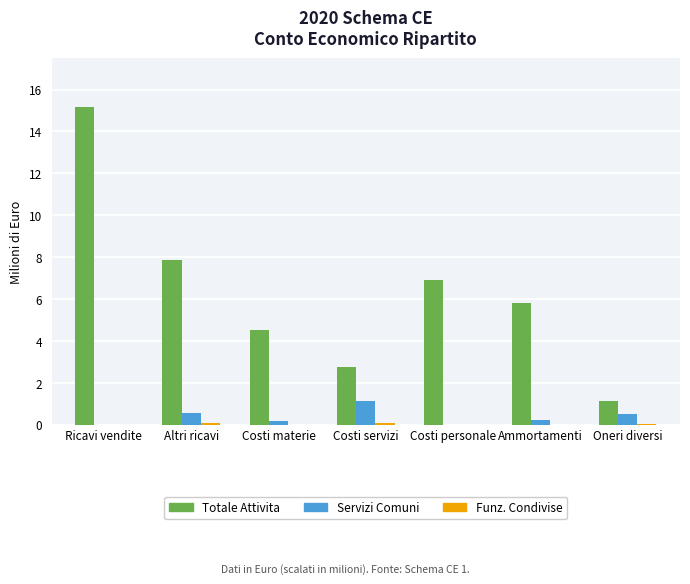

At which category is the sum across all series the highest?

Ricavi vendite